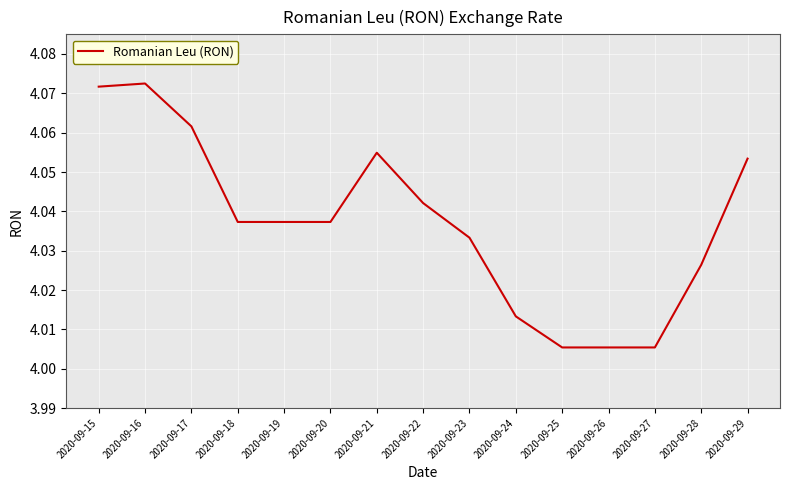

Is it true that the value at 2020-09-28 is 5.9?

False